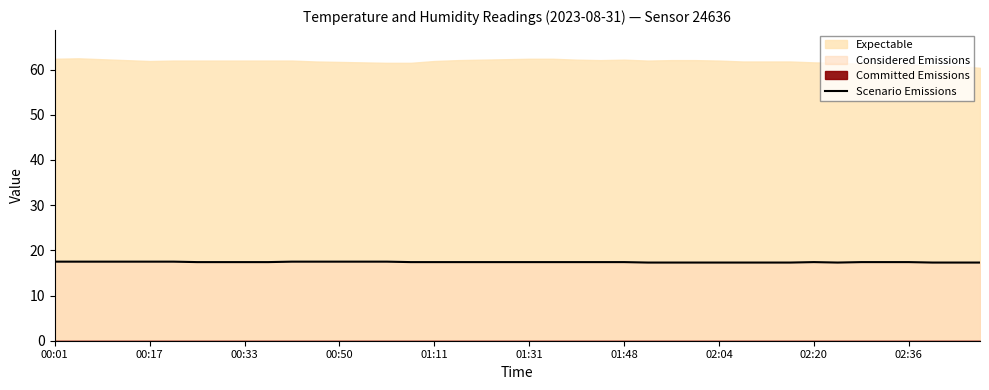

True or false: Scenario Emissions has a value of 29.4 at 02:04.

False